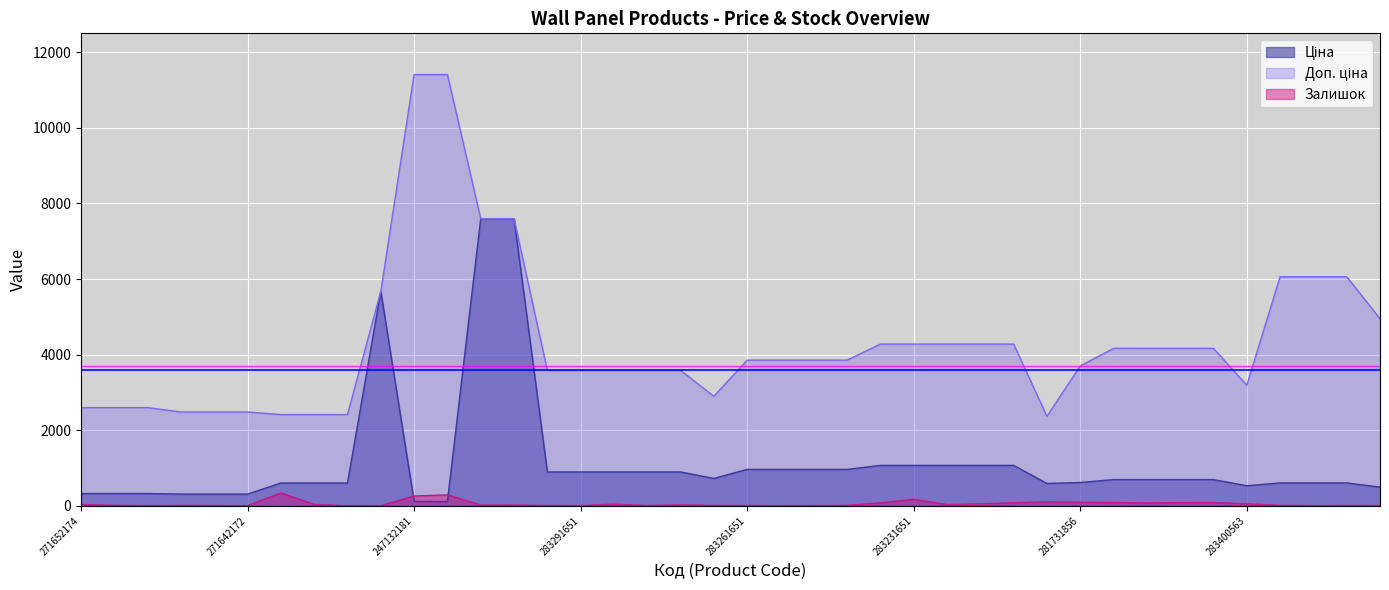

What is the sum of all Ціна values?

46048.6